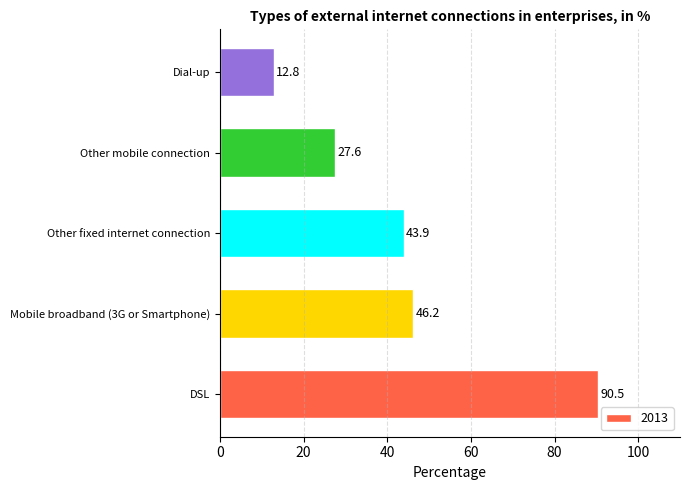

What is the maximum value shown in the chart?

90.5